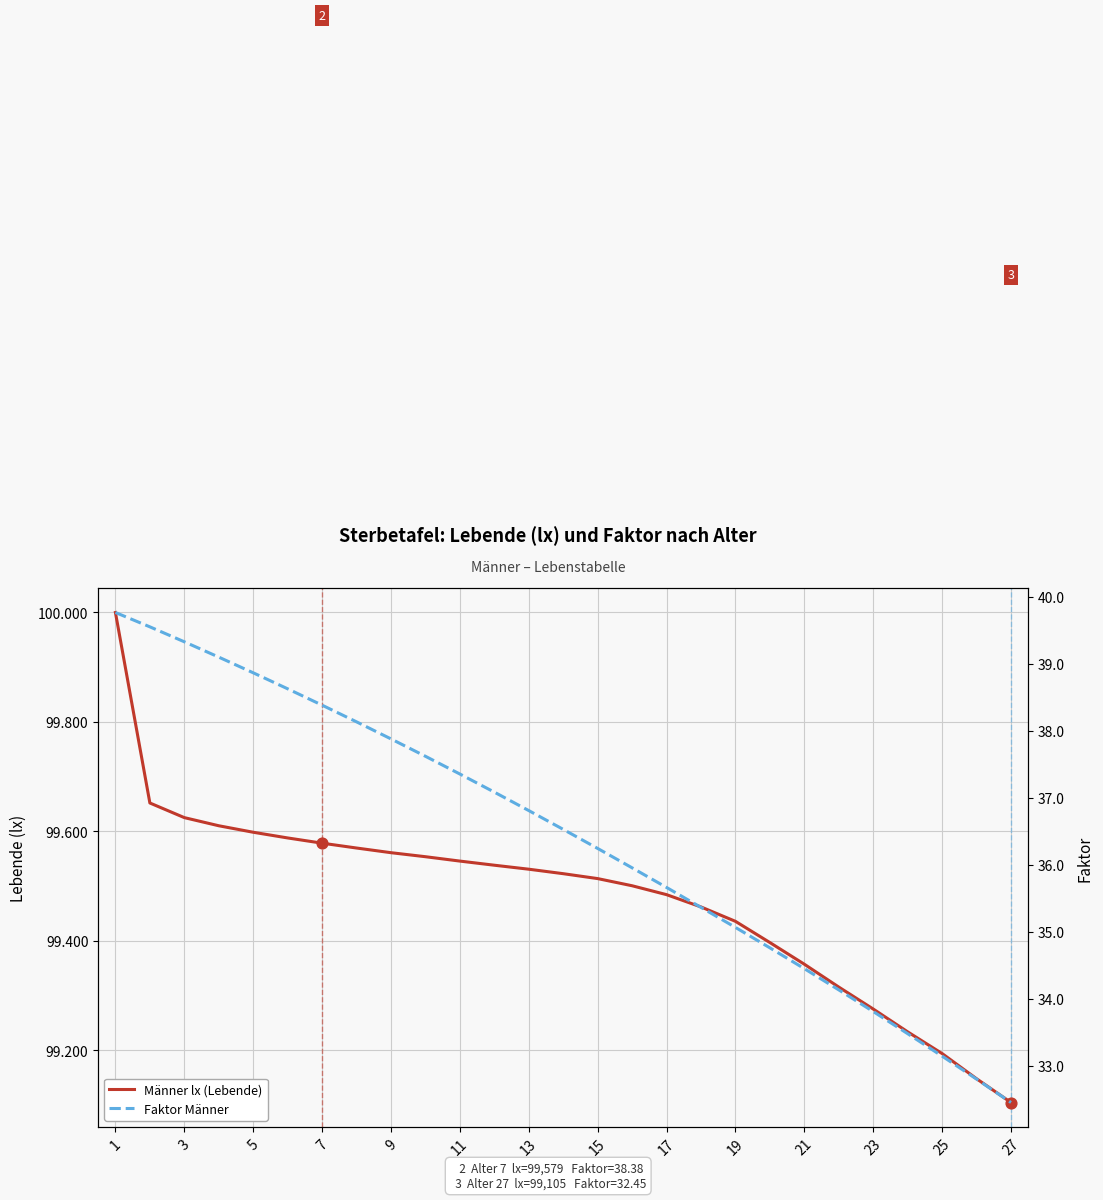

What are all the series names shown in the legend?

Männer lx (Lebende), Faktor Männer